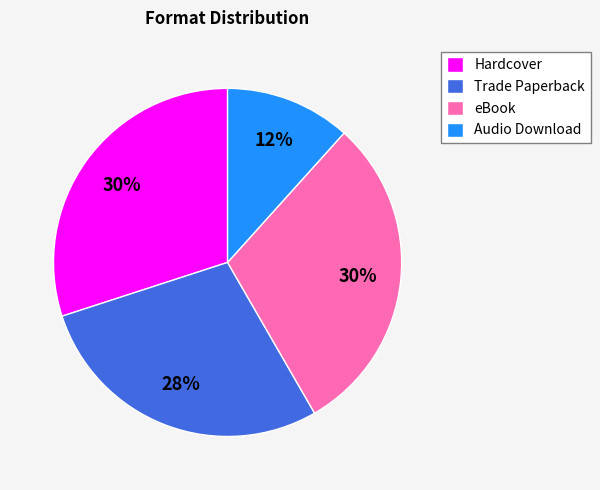

How many segments does this pie chart have?

4